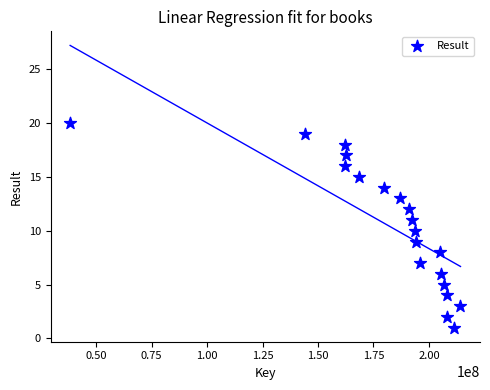

What is the range of Y values (max minus min)?

19